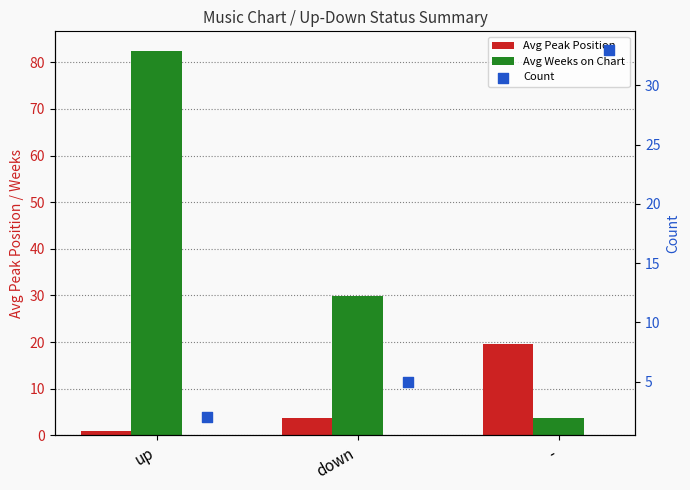

At how many categories does at least one series exceed 16?

3